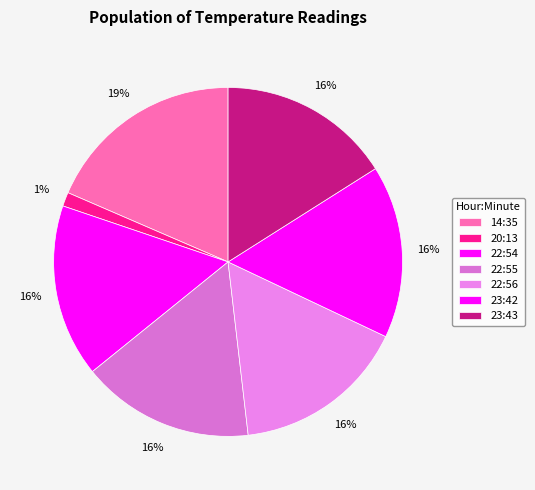

Is the sum of 22:56 and 23:42 greater than half?

No